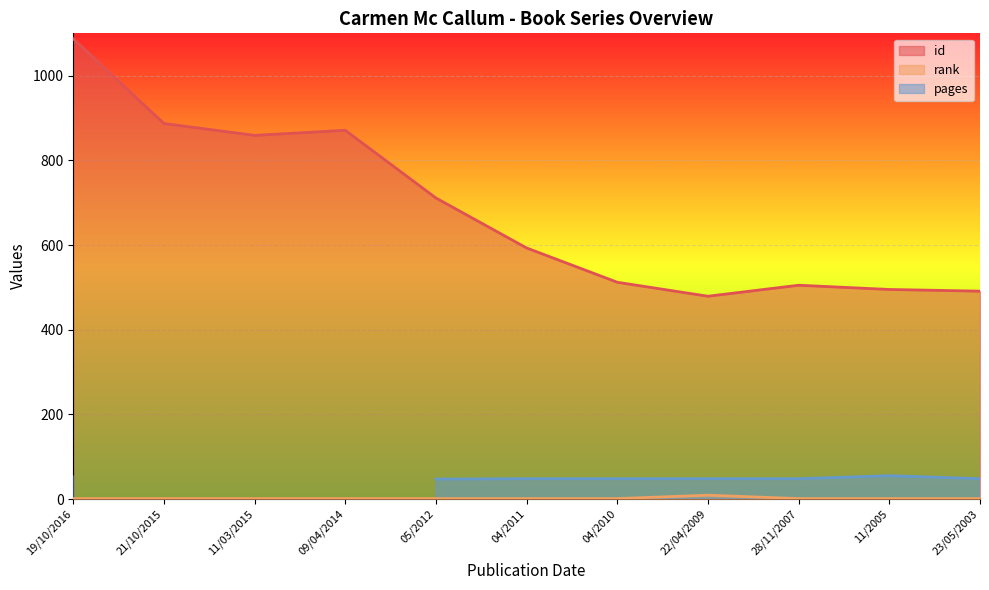

Where is id nearest to the value 783?

05/2012